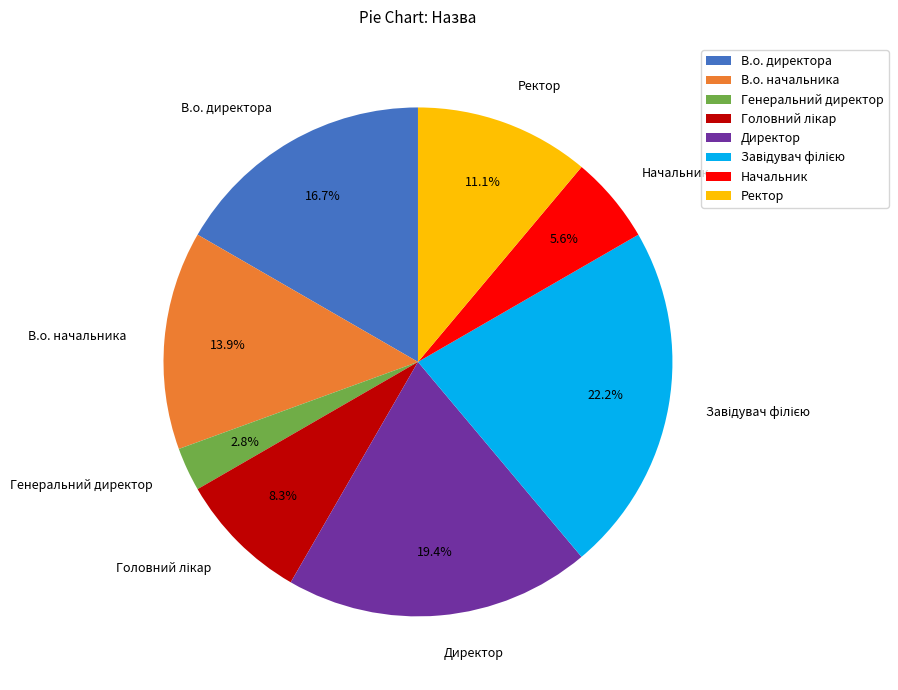

Approximately how many times larger is the value at В.о. директора compared to В.о. начальника?

1.2